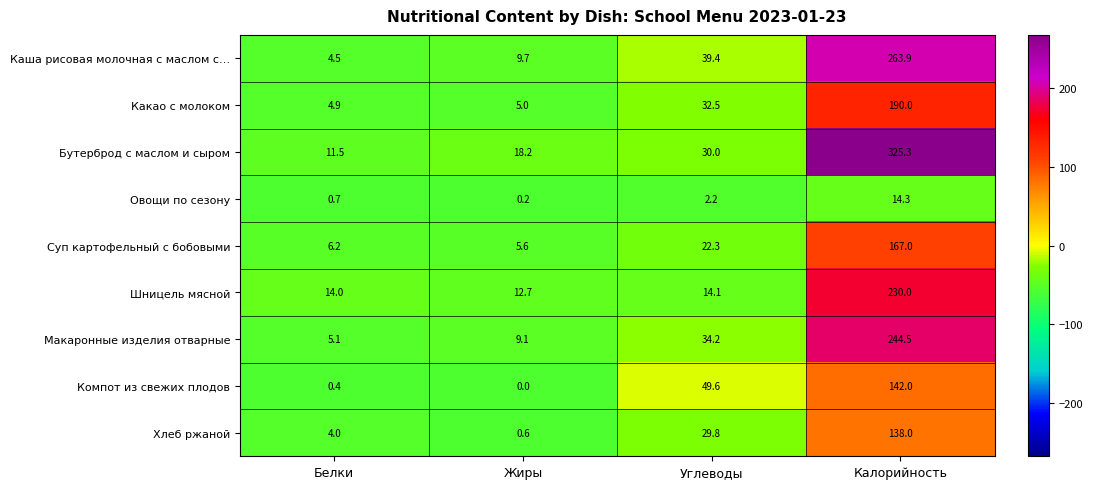

What is the average value of the Макаронные изделия отварные series?

73.2